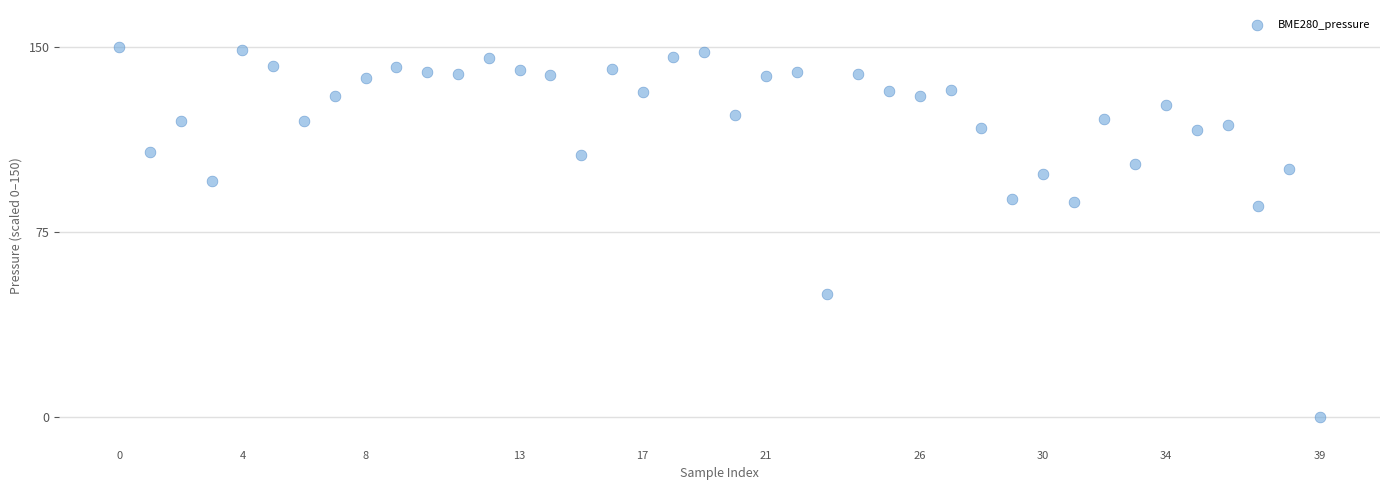

What is the range of Y values (max minus min)?

150.0